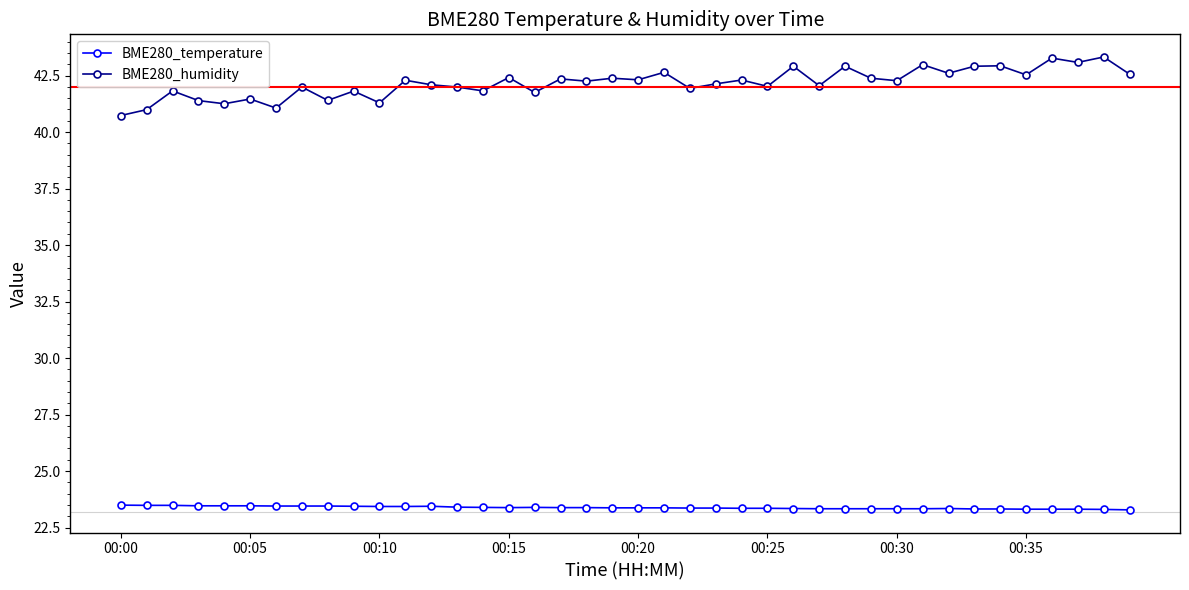

What is the value of the BME280_humidity point at the 16th from the left?

42.4